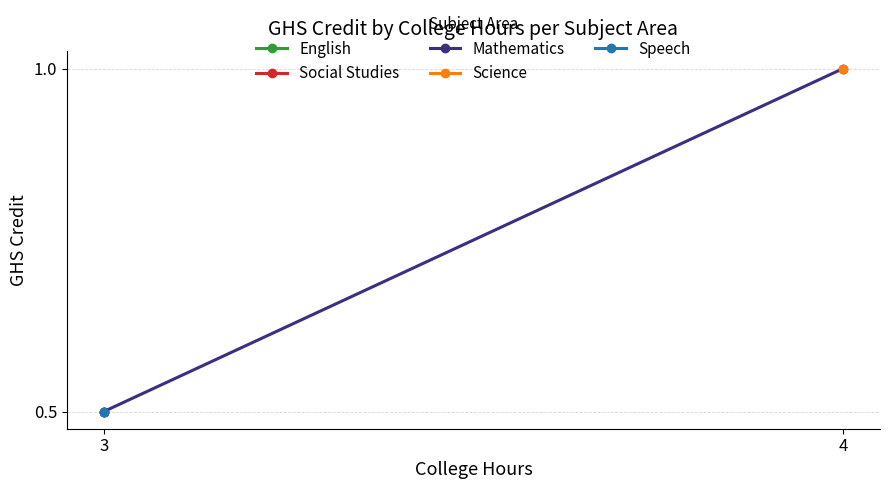

True or false: the data shows 0.3 at 3.

False